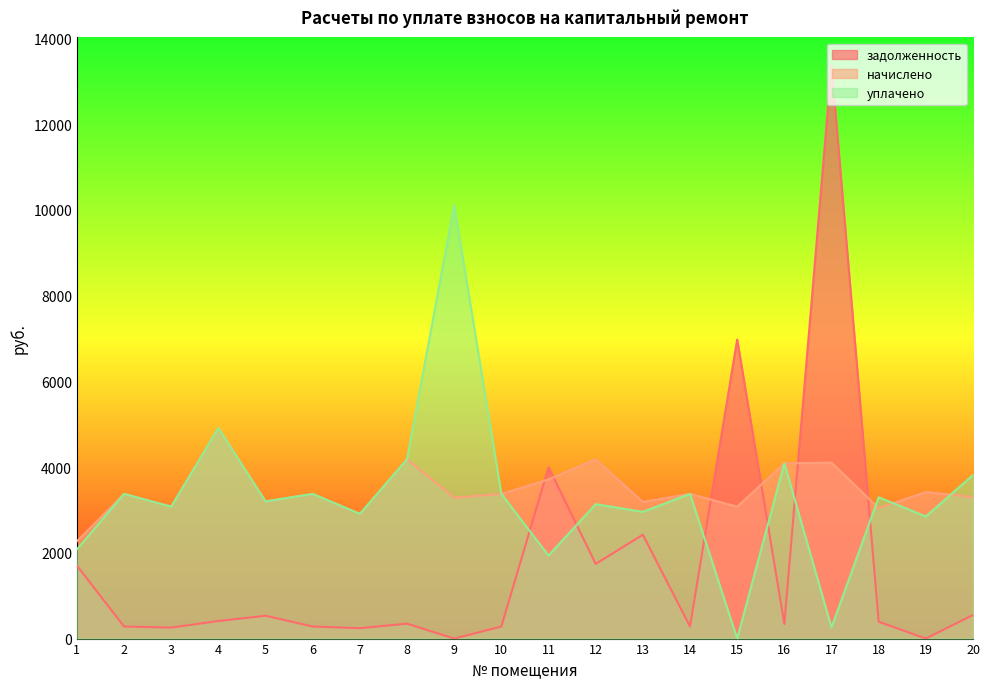

Is it true that задолженность equals -7851.2 at 19?

False